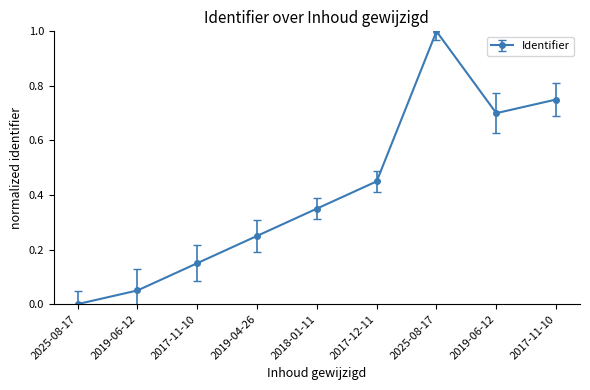

Where is the data nearest to the value 0?

2025-08-17